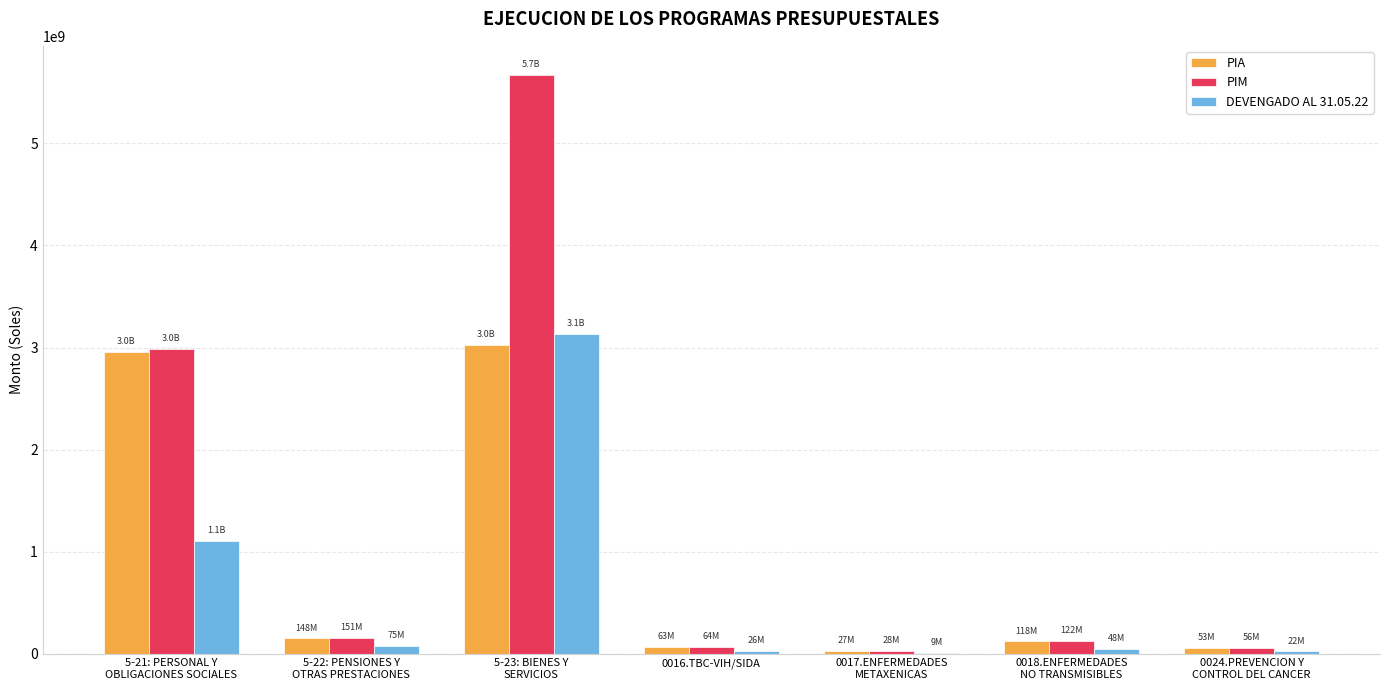

How many data points does each series have?

7